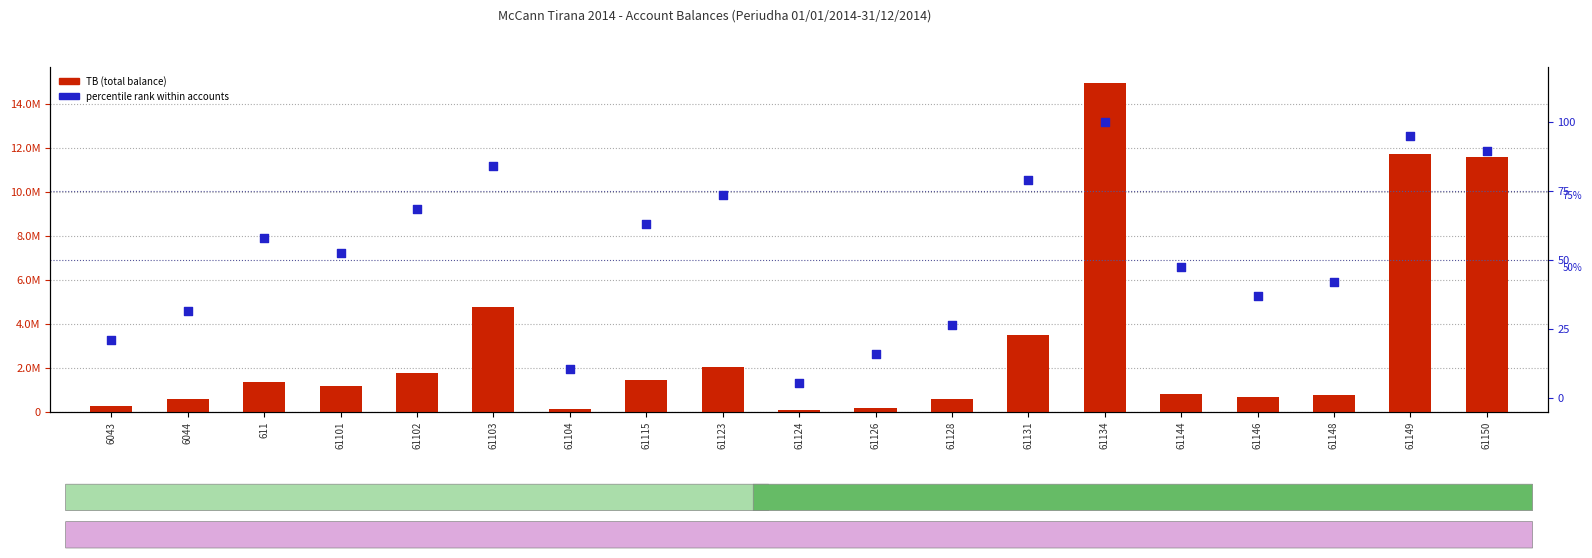

What are all the series names shown in the legend?

TB (total balance), percentile rank within accounts